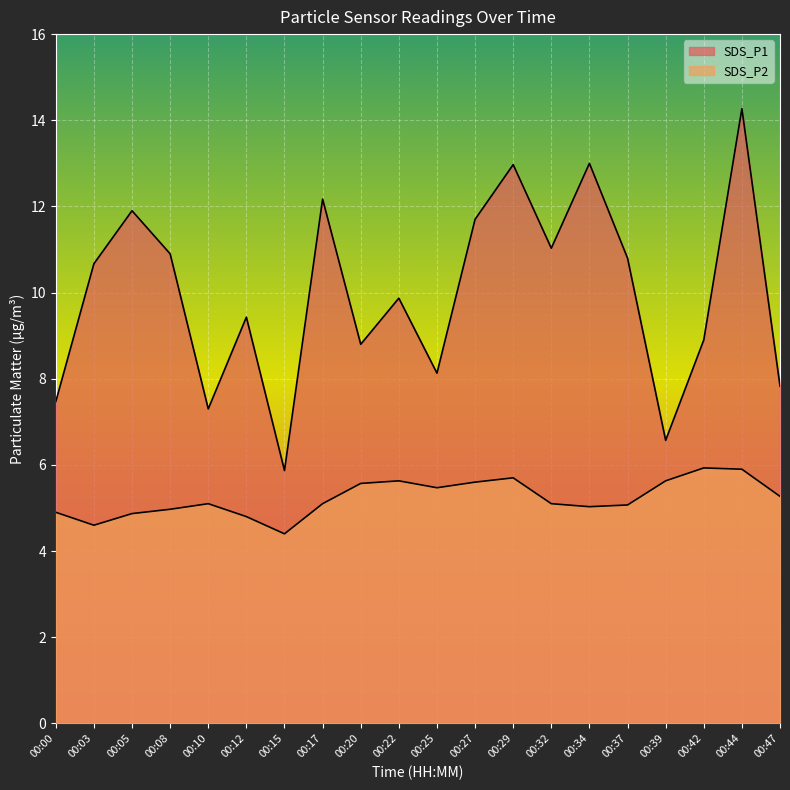

What is the value of the SDS_P2 point at the 16th from the left?

5.1